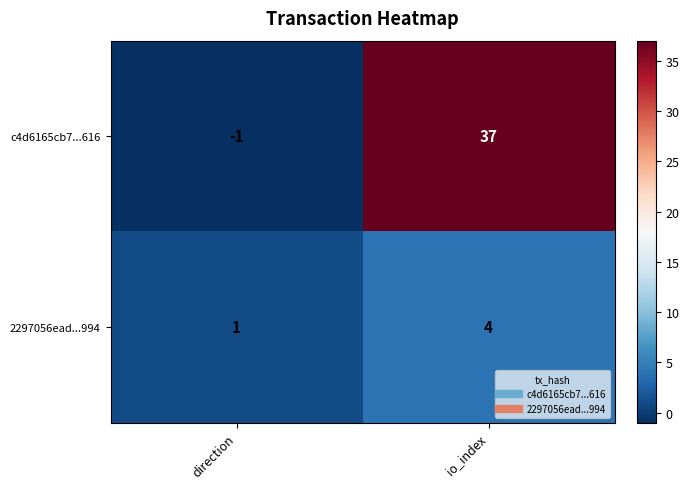

At which label is c4d6165cb7...616 closest to 18?

direction